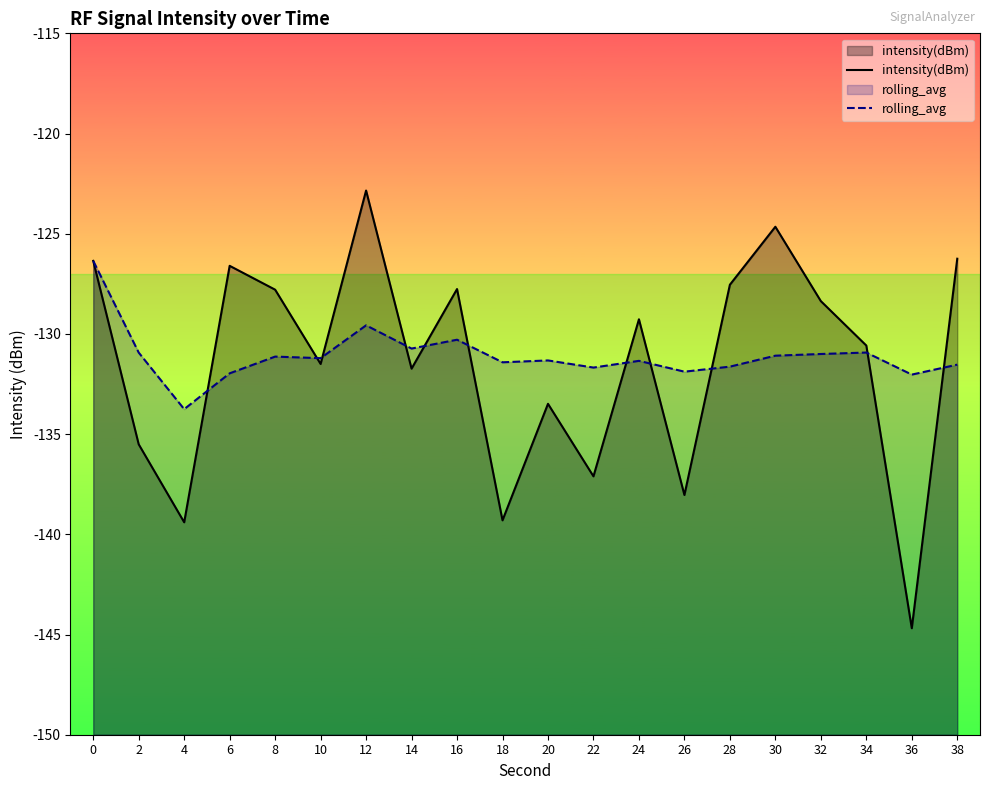

What are all the series names shown in the legend?

intensity(dBm), rolling_avg